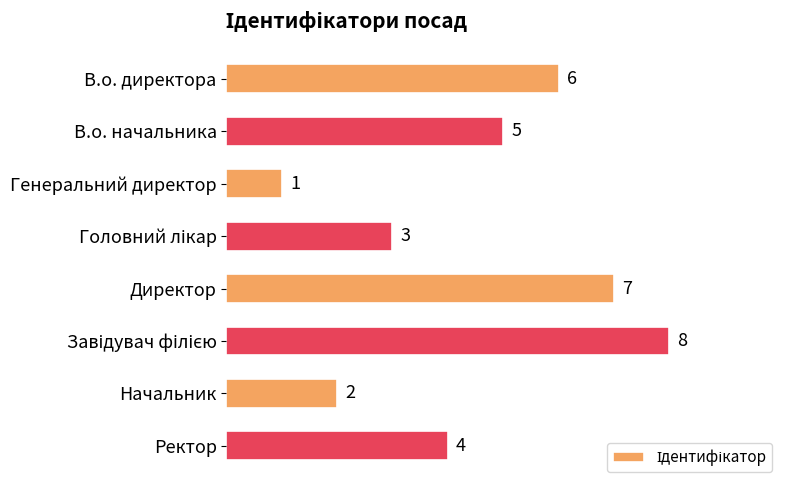

How many values are below 5?

4